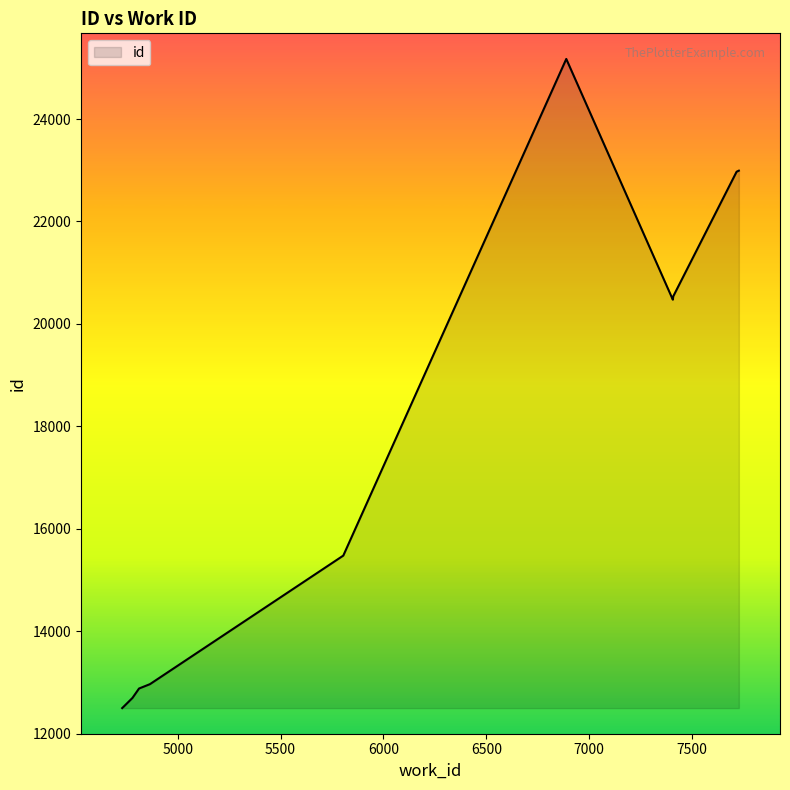

What is the minimum value shown in the chart?

12496